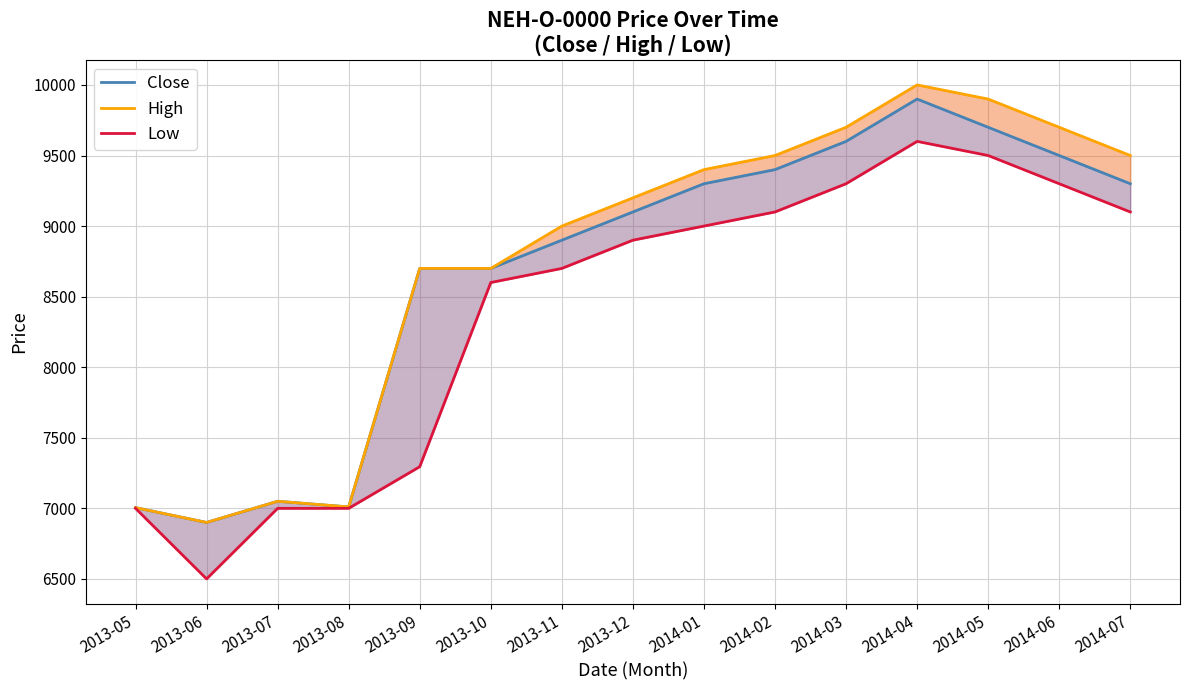

Between 2013-07 and 2014-04, which is larger?

2014-04